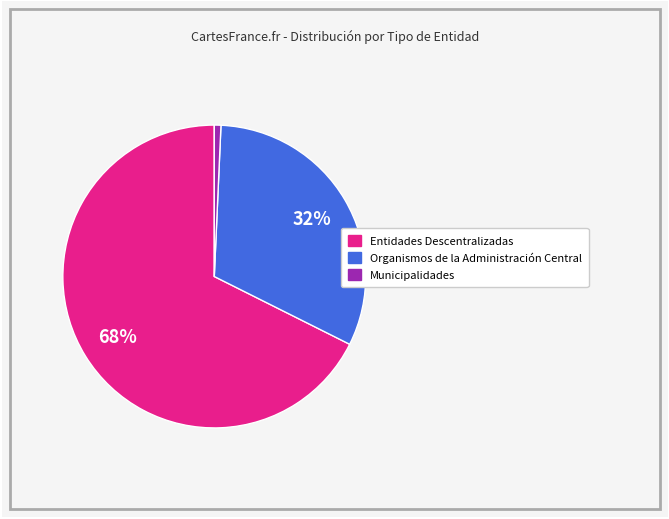

Is there a majority slice in this chart?

Yes